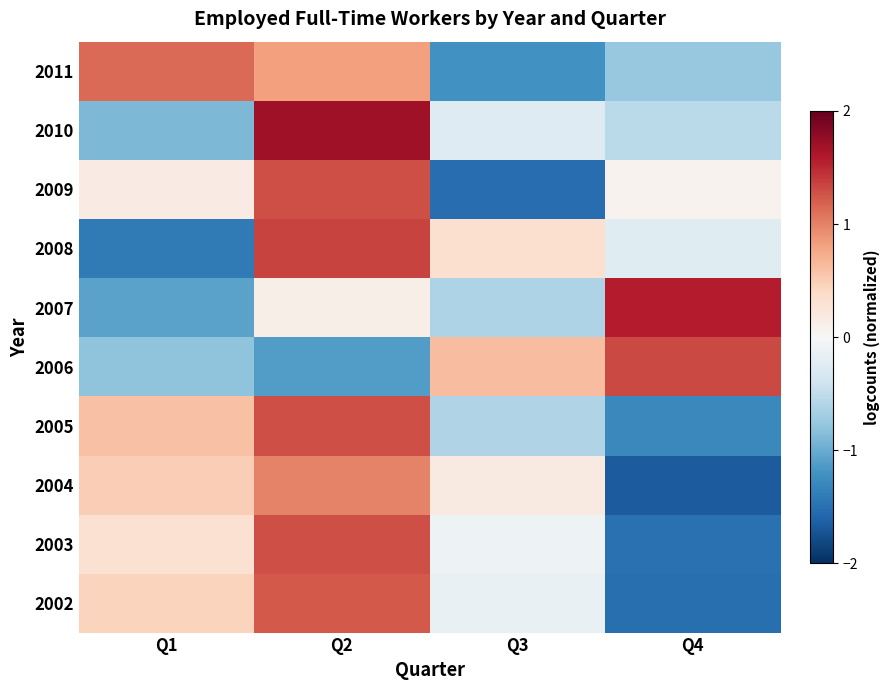

List the series in order of their peak value, highest first.

2010, 2007, 2008, 2006, 2003, 2009, 2005, 2002, 2011, 2004